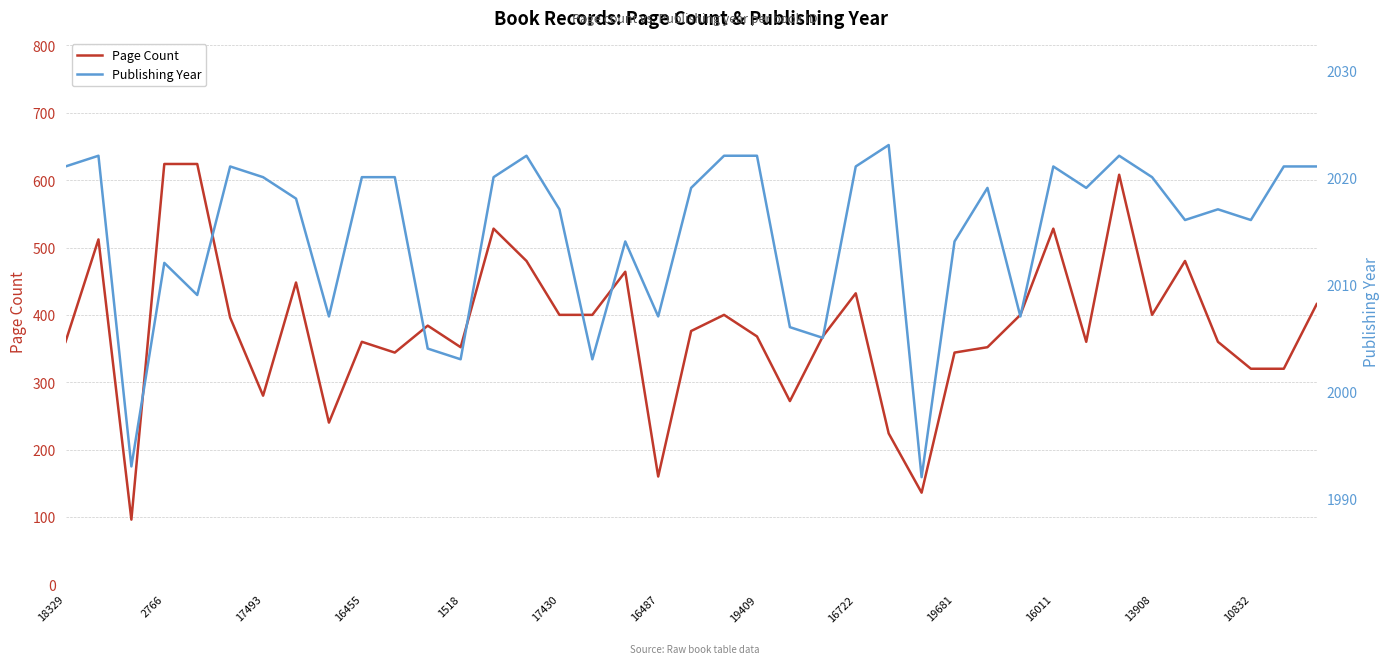

Is it true that Publishing Year equals 2017 at 35?

True